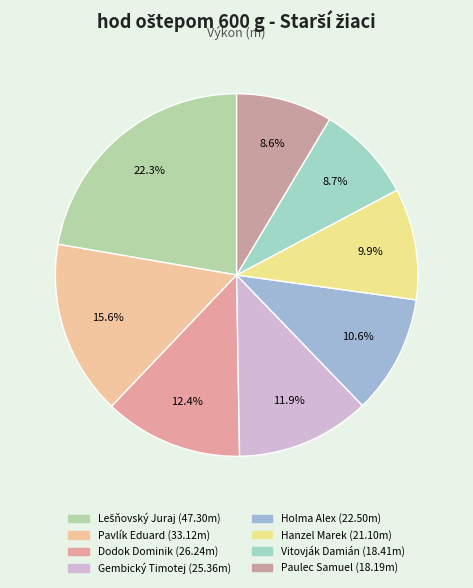

What is the change in value from Pavlík Eduard to Hanzel Marek?

-12.0